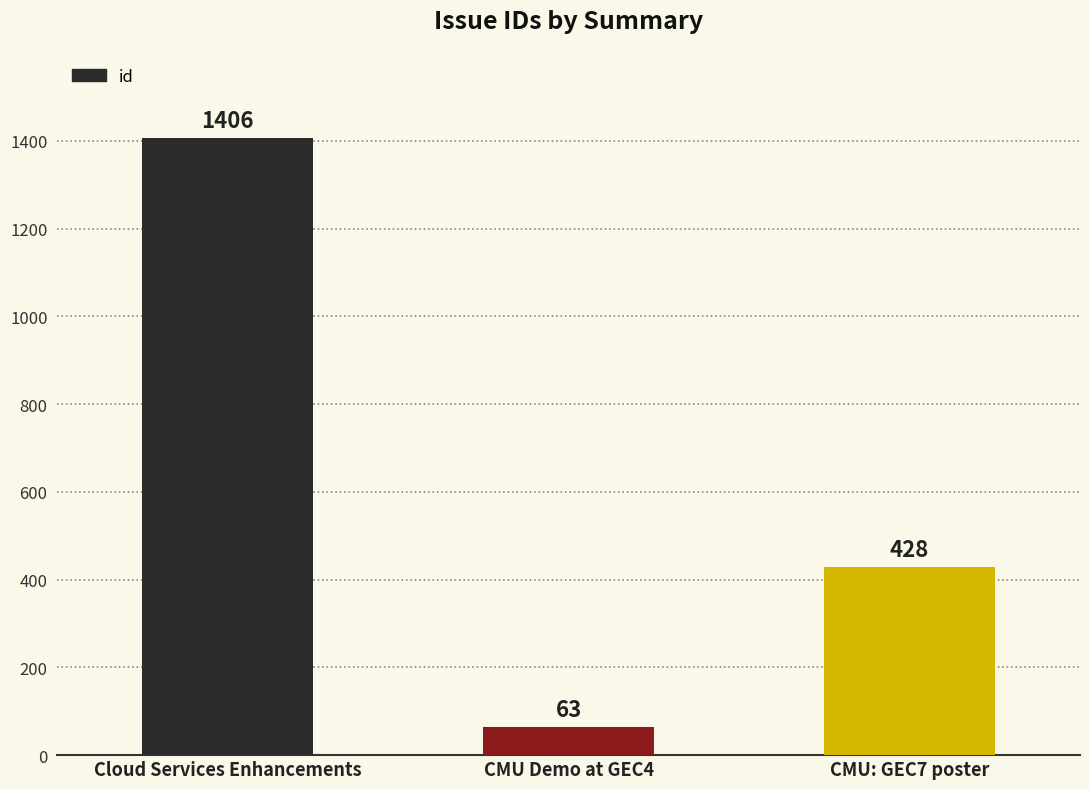

What is the difference between the values at CMU Demo at GEC4 and Cloud Services Enhancements?

1343